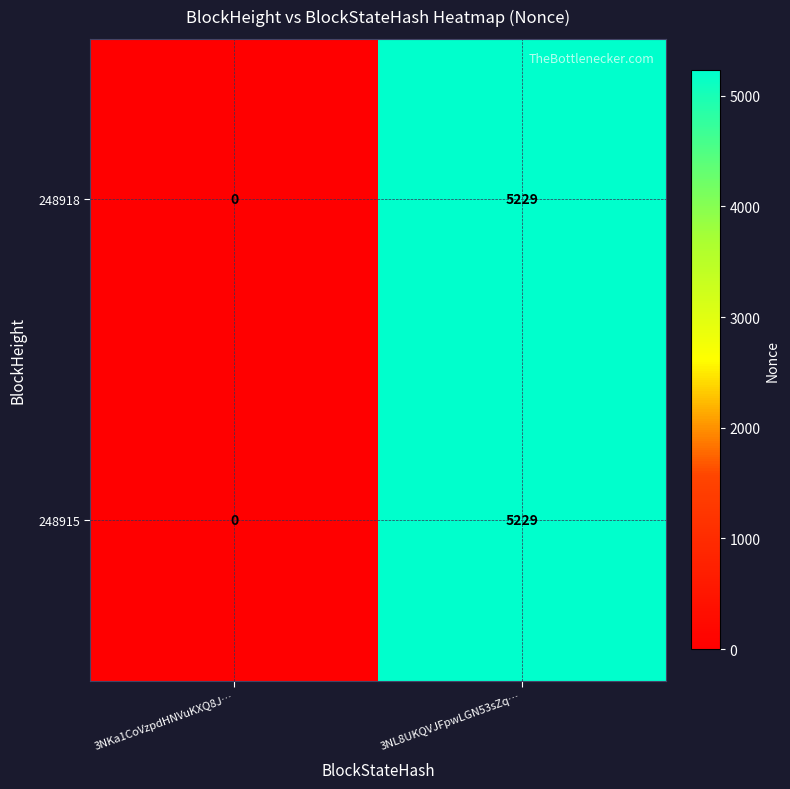

What is the sum of all 248918 values?

5229